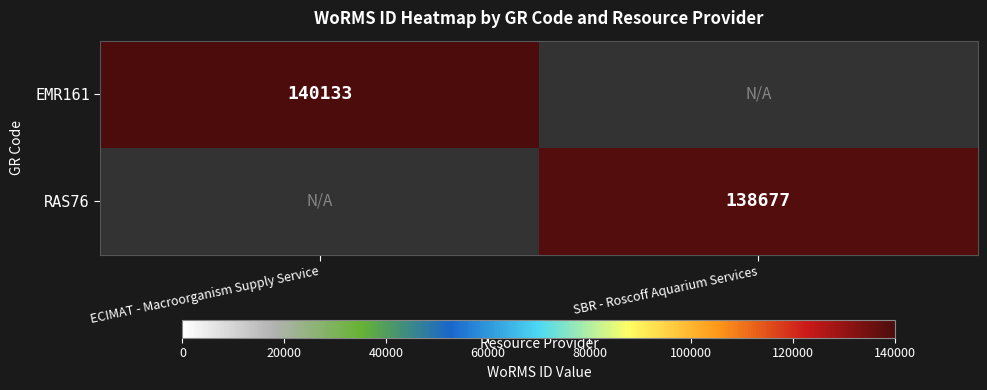

The value of EMR161 at ECIMAT - Macroorganism Supply Service is 209206. True or false?

False